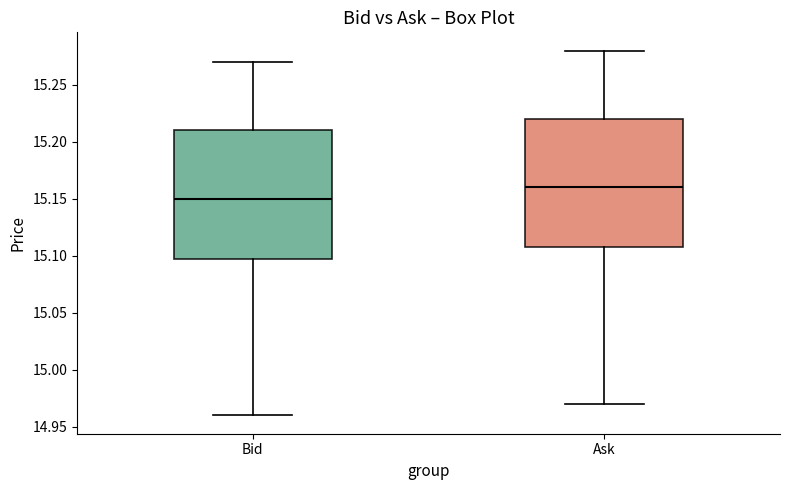

Which box has the highest median line?

Ask